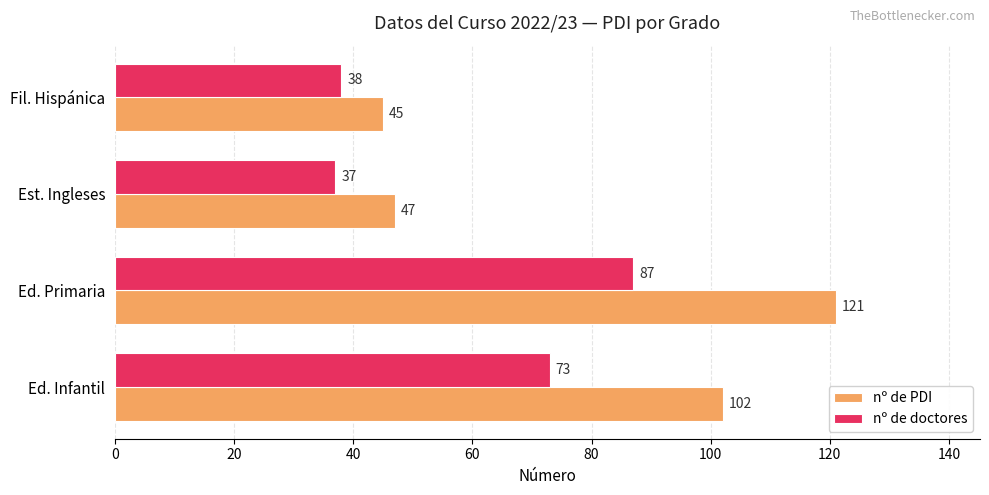

At which category is the sum across all series the highest?

Ed. Primaria